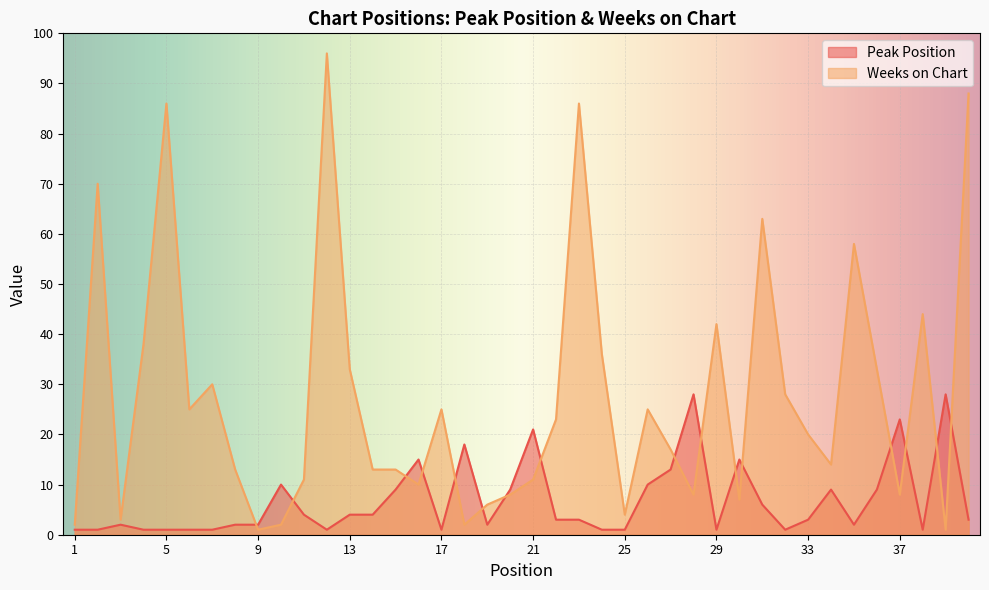

What is the sum of the Weeks on Chart values at 32 and 38?

72